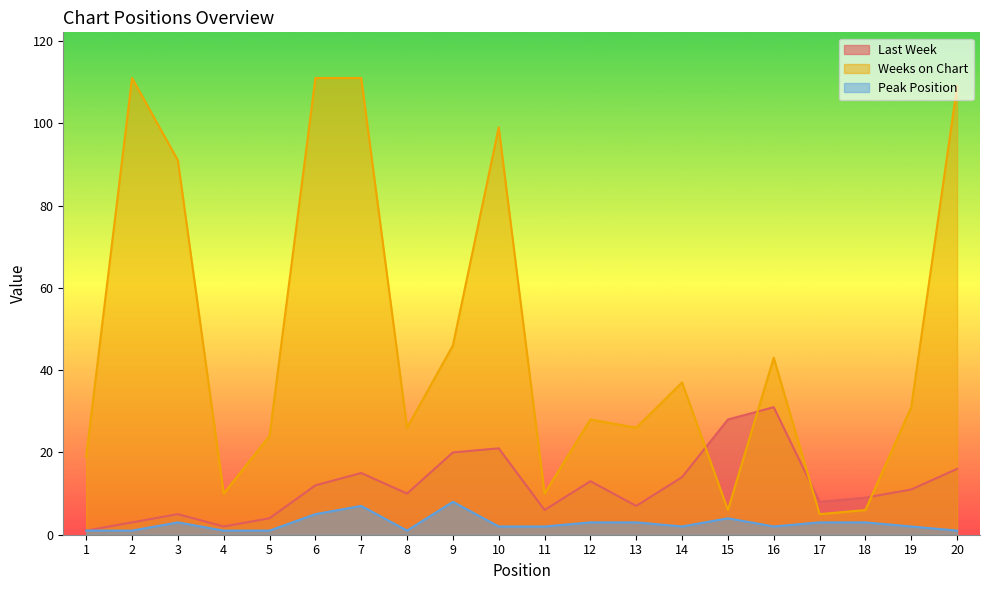

Which has a higher value, 10 or 9?

10